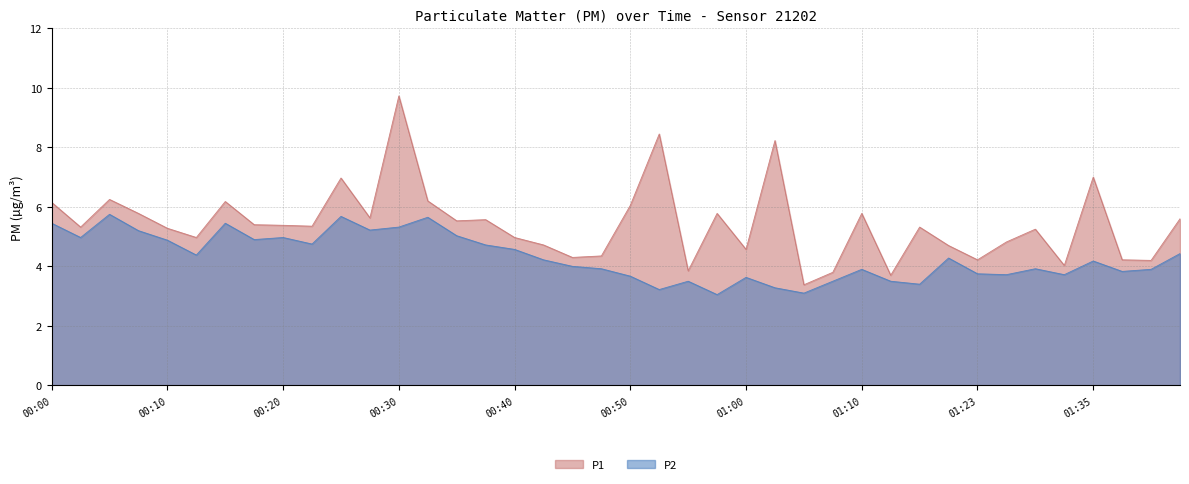

What is the label of the 10th point from the left?

00:22